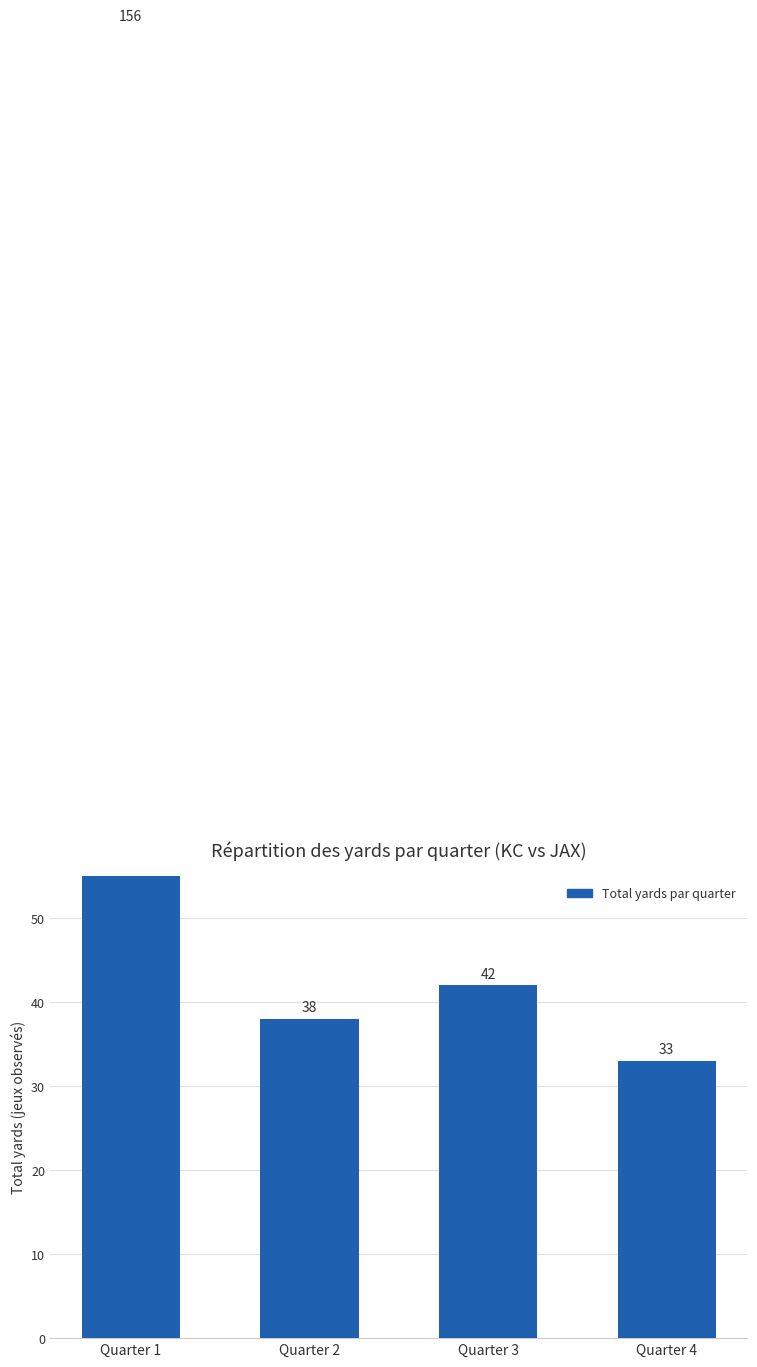

What is the change in value from Quarter 3 to Quarter 4?

-9